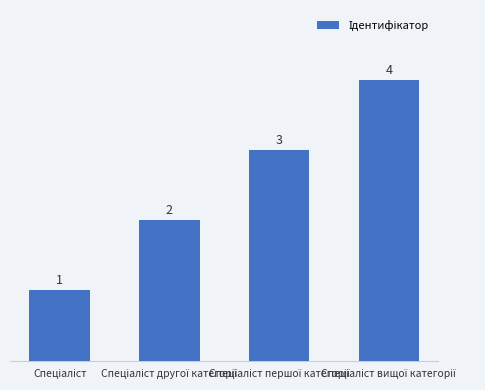

What is the difference between the maximum and minimum values?

3